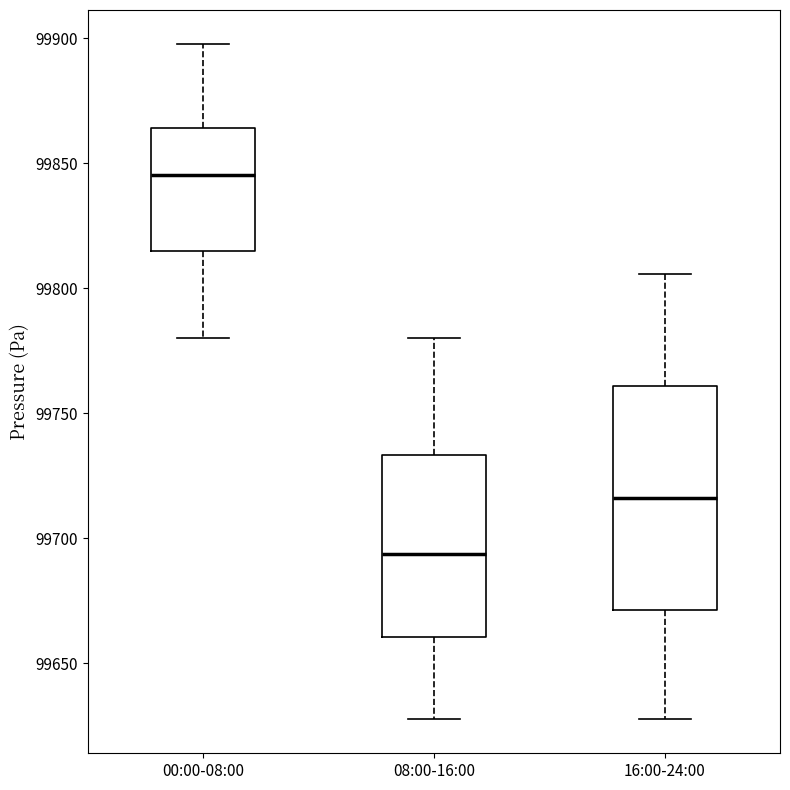

Reading left to right, transcribe this box plot: for each box, give where its median line is, the range the box spans, and where its two whiskers end, as read against the y-axis. The values are not printed on the chart, so give them approximately, as read against the axis.

00:00-08:00: median 99845, box 99815 to 99865, whiskers 99780 to 99900
08:00-16:00: median 99695, box 99660 to 99735, whiskers 99630 to 99780
16:00-24:00: median 99715, box 99670 to 99760, whiskers 99630 to 99805